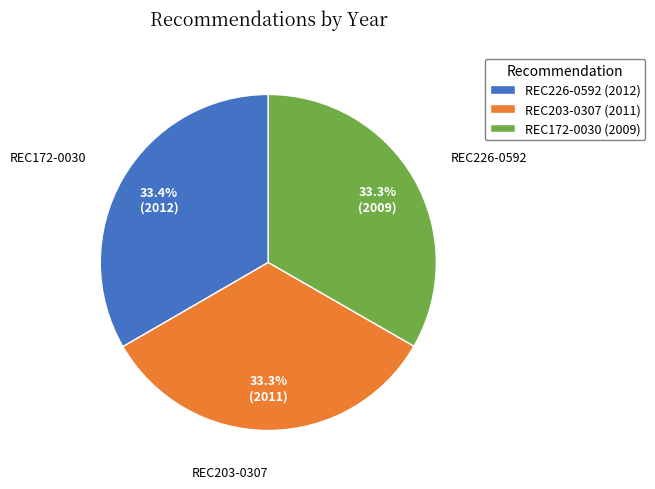

How many slices are in this pie chart?

3